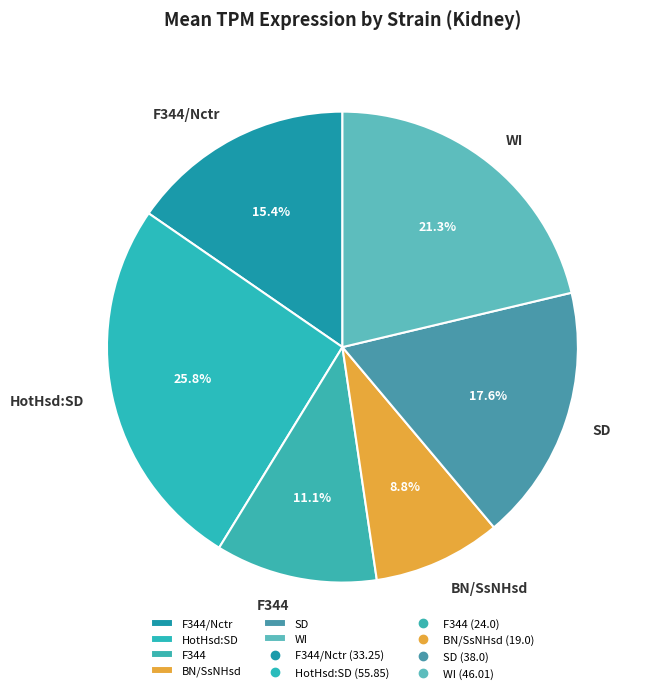

What percentage is the F344/Nctr slice, to the nearest percent?

15%